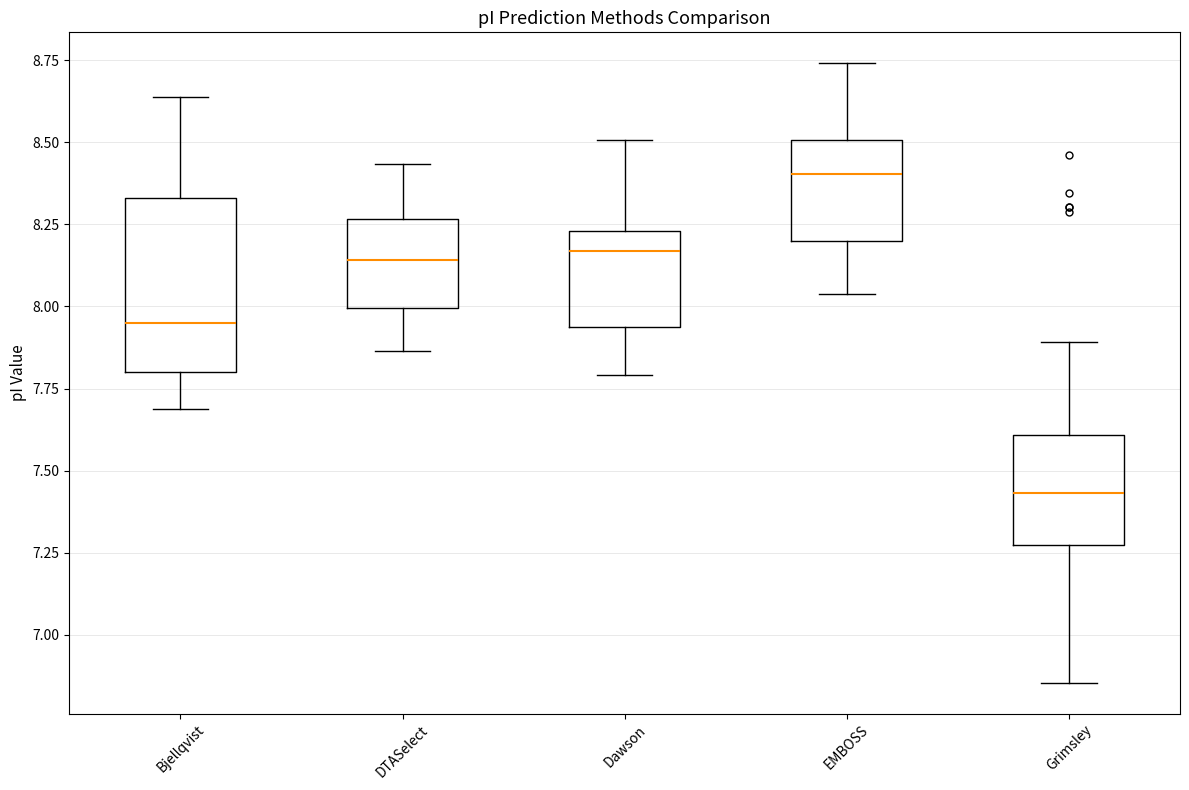

Where does the lower whisker of the box for Grimsley end on the y-axis? The values are not printed on the chart, so give them approximately, as read against the axis.

6.85